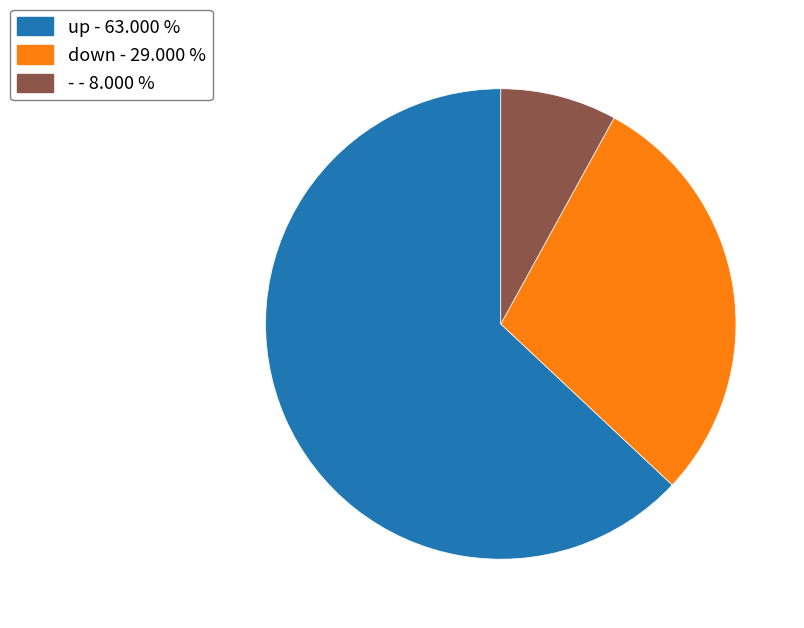

Count the number of slices in the pie.

3